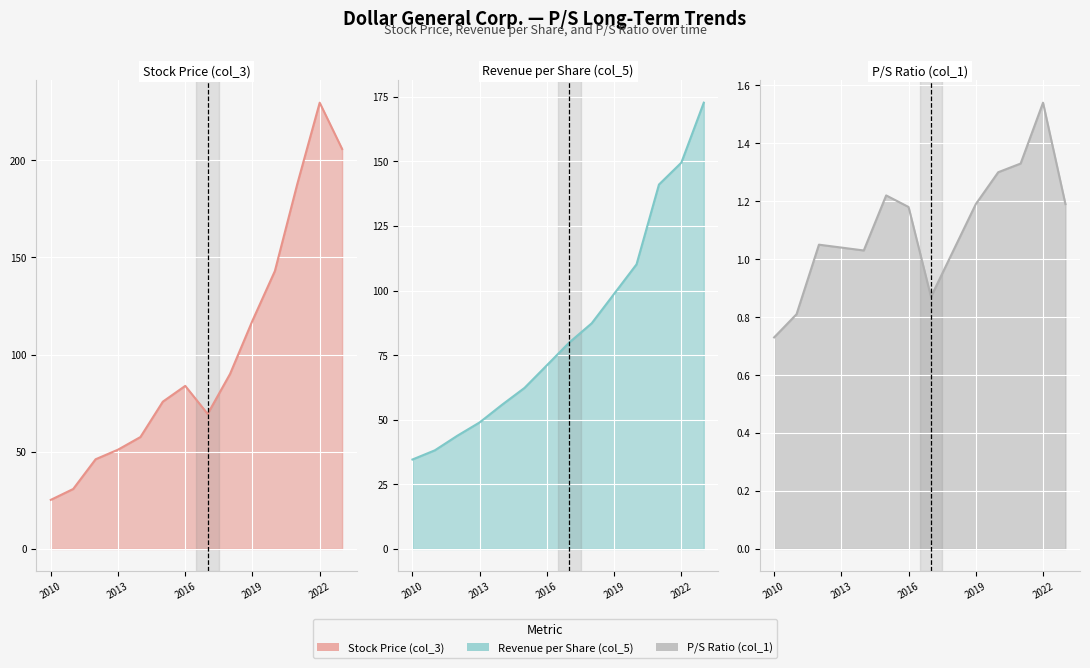

True or false: Revenue per Share (col_5) line and P/S Ratio (col_1) line intersect in this chart.

False